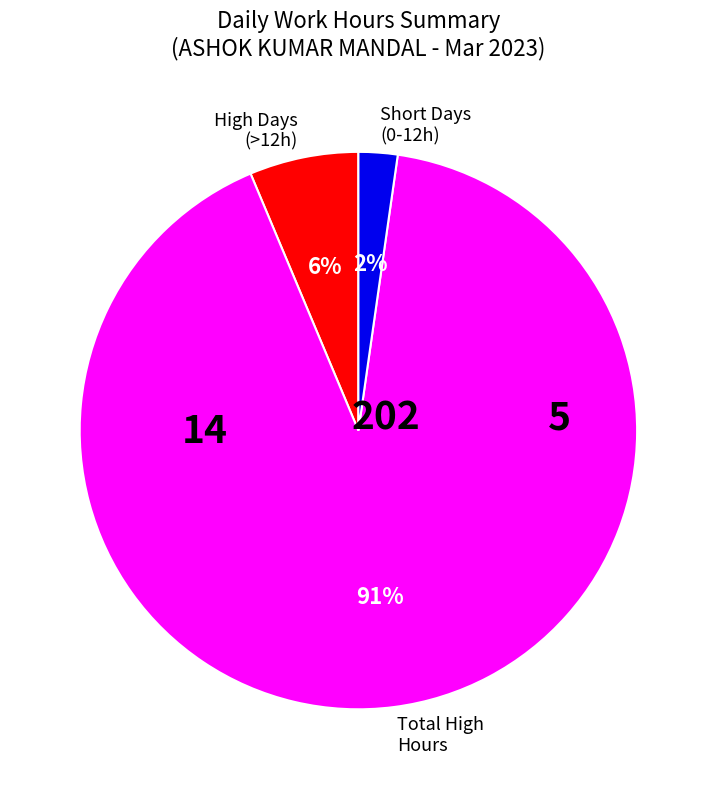

Rank the categories by value from lowest to highest.

Short Days (0-12h), High Days (>12h), Total High Hours